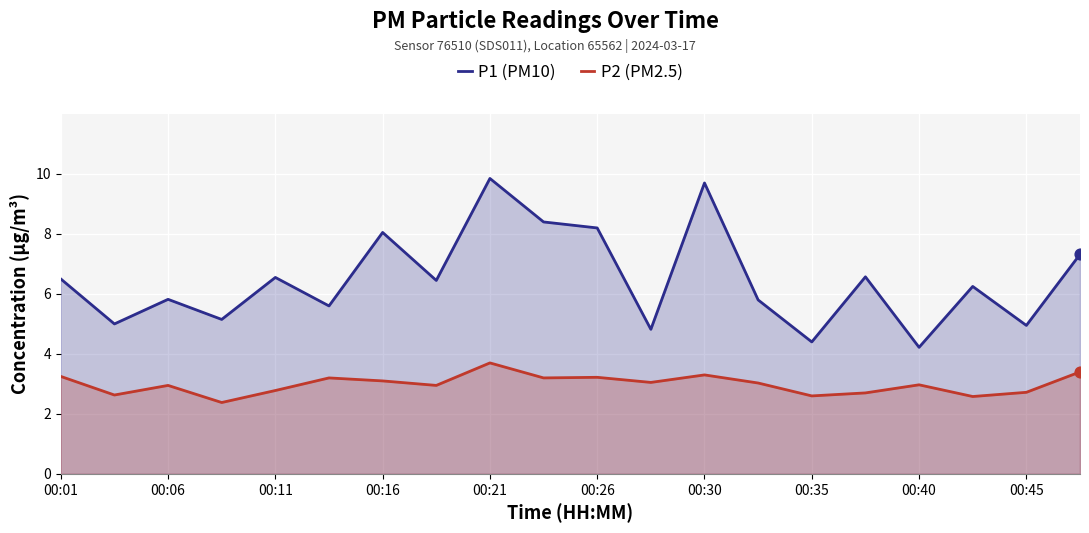

What is the total value across all series at 00:21?

13.6